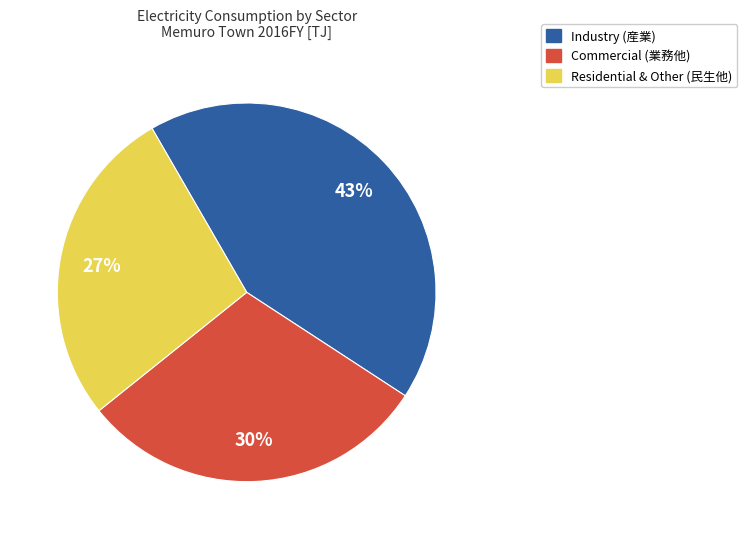

To the nearest percent, what is the difference between the Residential & Other (民生他) and Commercial (業務他) slice percentages?

3%